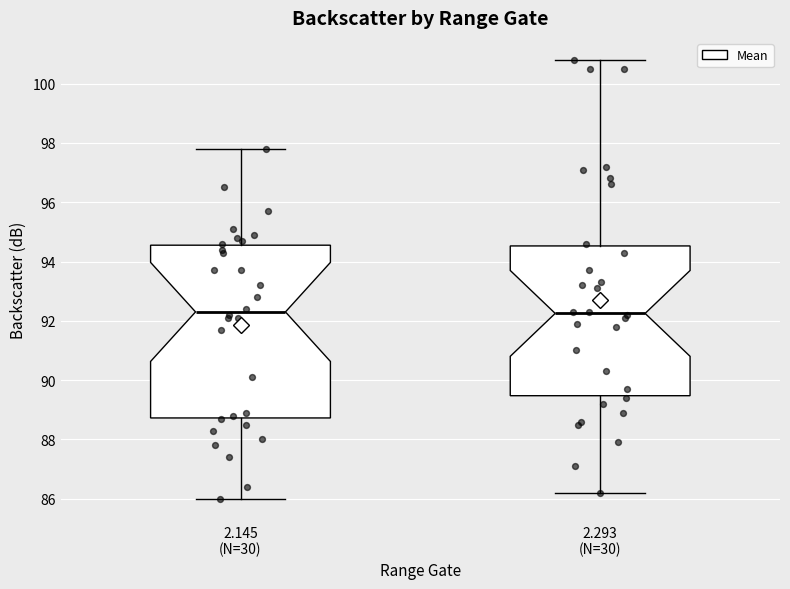

Comparing the boxes themselves (not the whiskers), which one is the tallest?

2.145 (N=30)